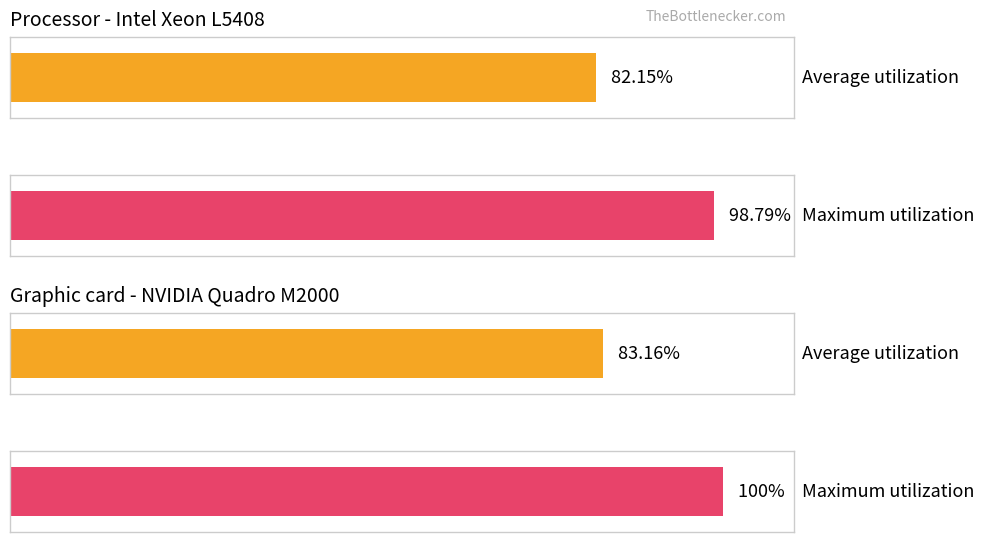

What are all the series names shown in the legend?

Average utilization, Maximum utilization